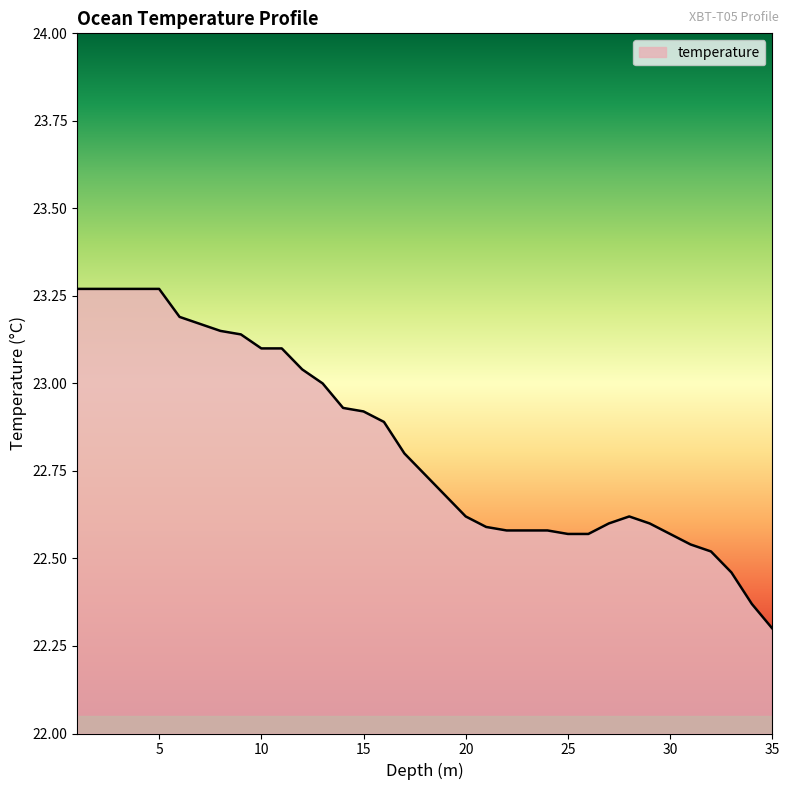

What is the minimum value shown in the chart?

22.3